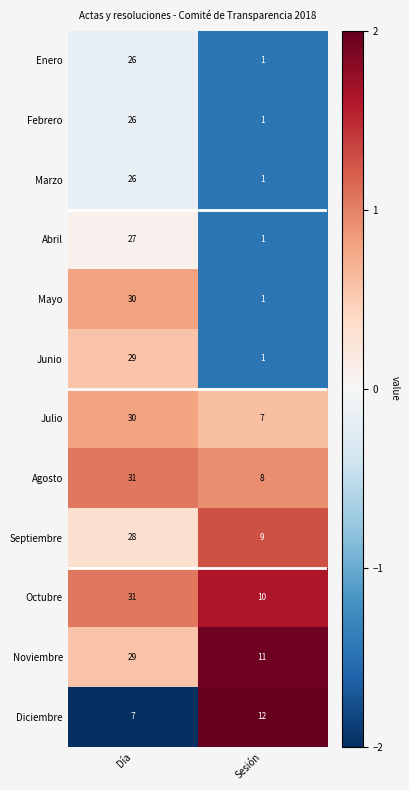

True or false: Abril has a value of 1 at Sesión.

True